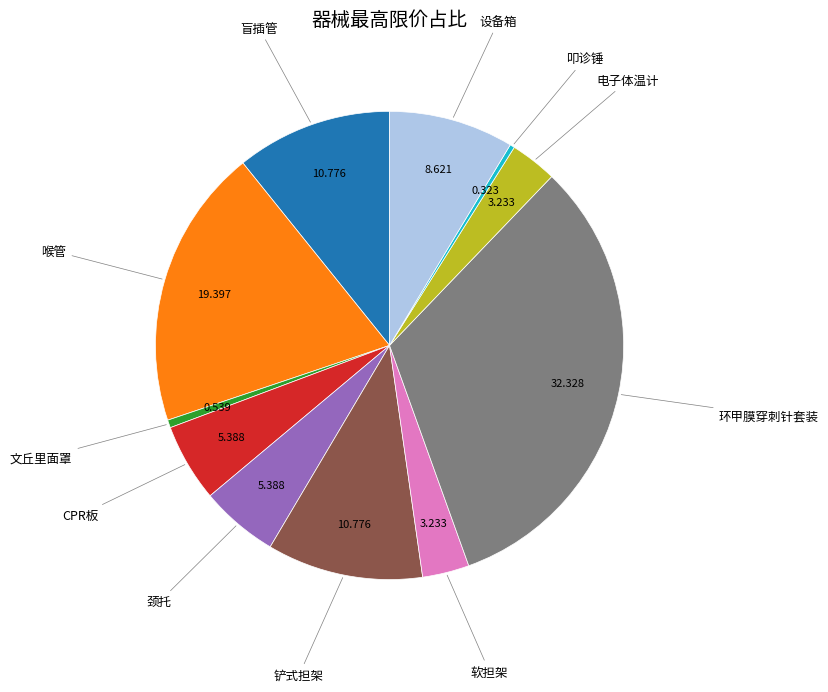

Is there any slice that represents more than half of the pie?

No